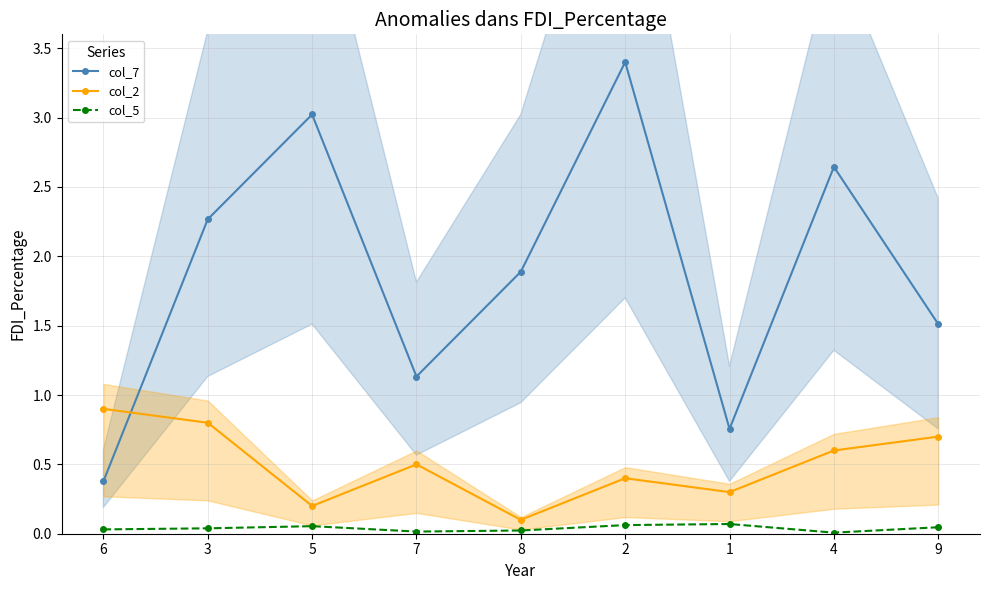

What is the sum of the col_2 values at 5 and 8?

0.3